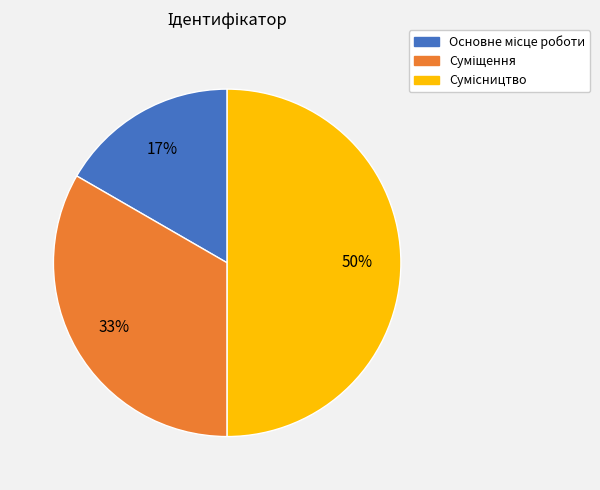

To the nearest percent, what is the difference between the largest and smallest slice percentages?

33%